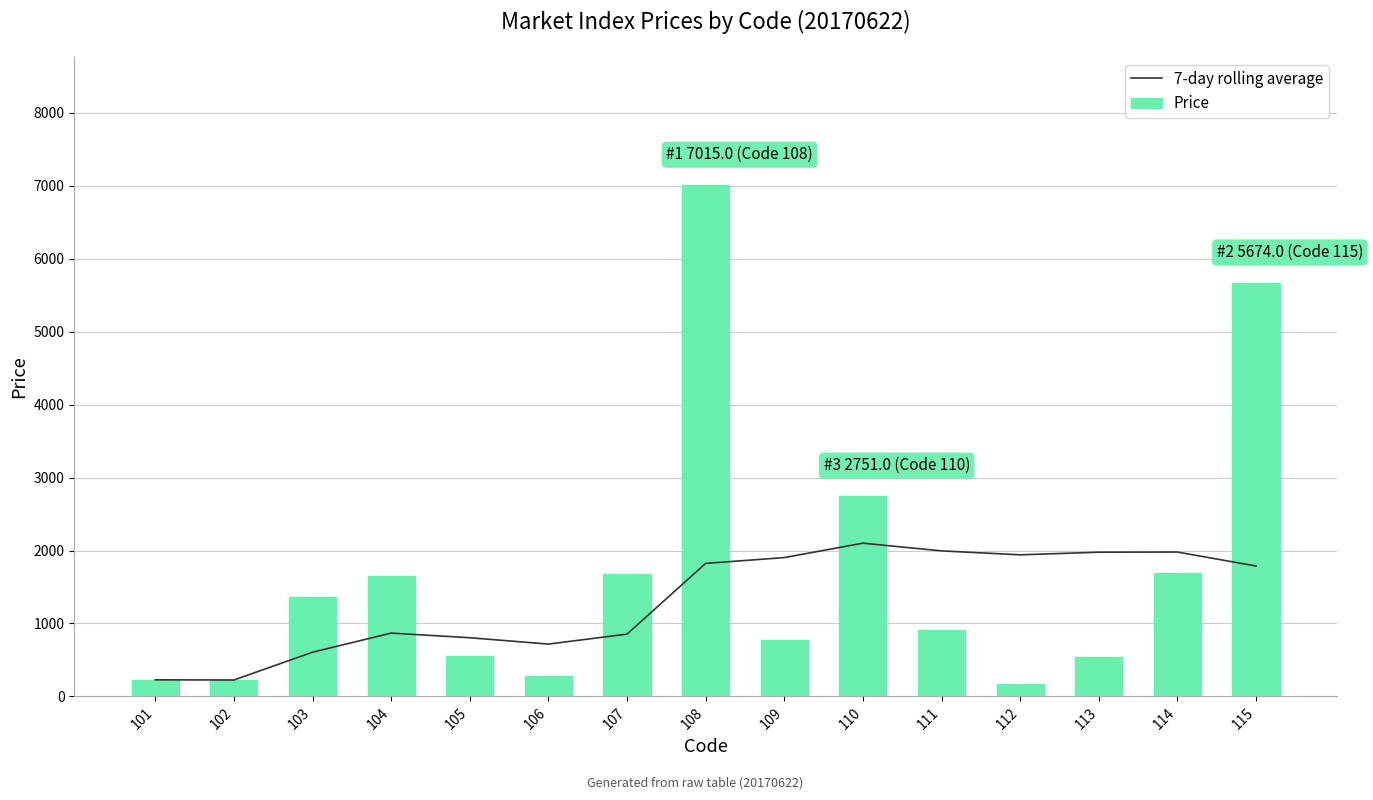

What is the total value across all series at 106?

998.0